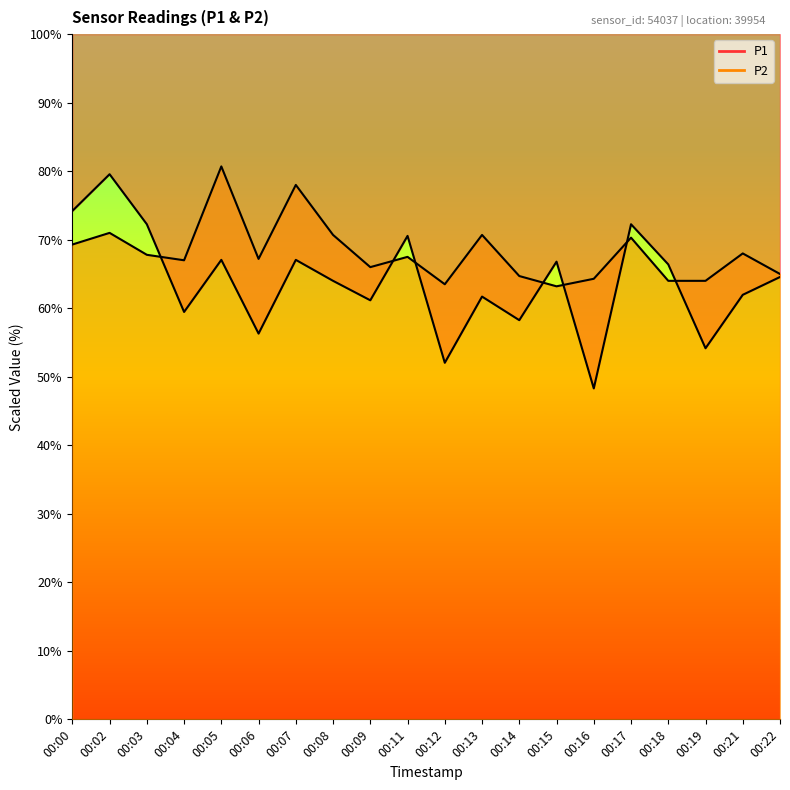

What is the total value across all series at 00:14?

123.0